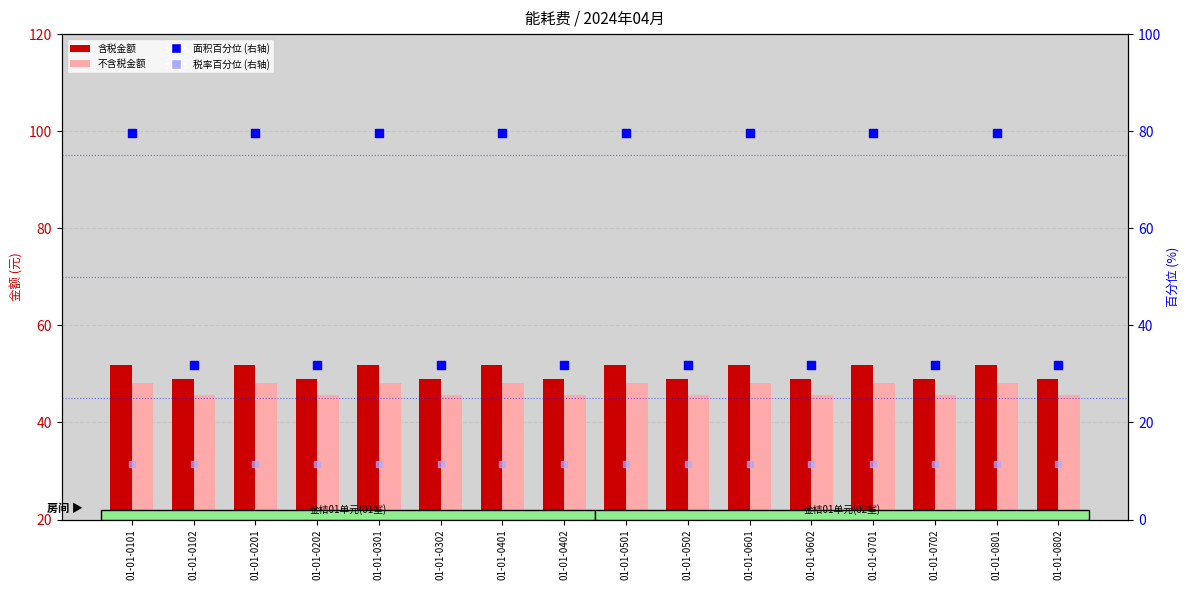

Is the value of 不含税金额 at 01-01-0101 greater than the value of 税率百分位 (右轴) at 01-01-0702?

Yes